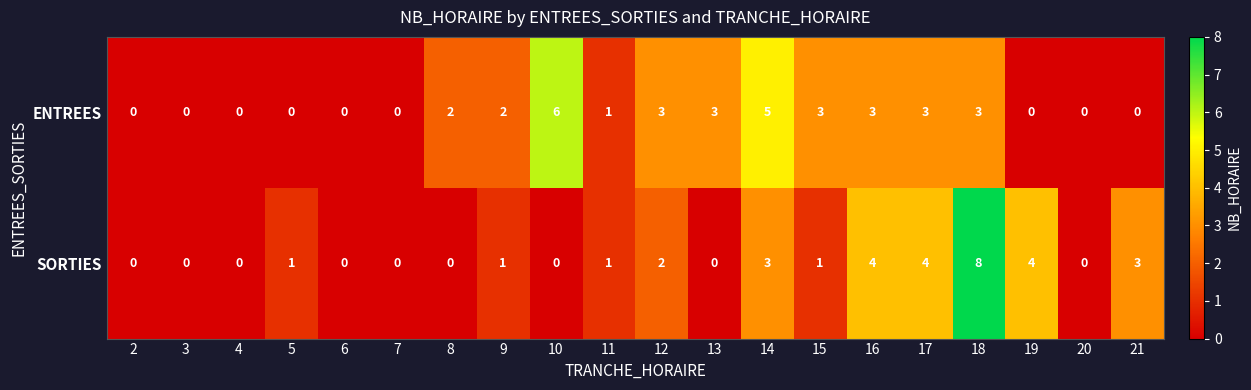

At which label does ENTREES reach its peak?

10